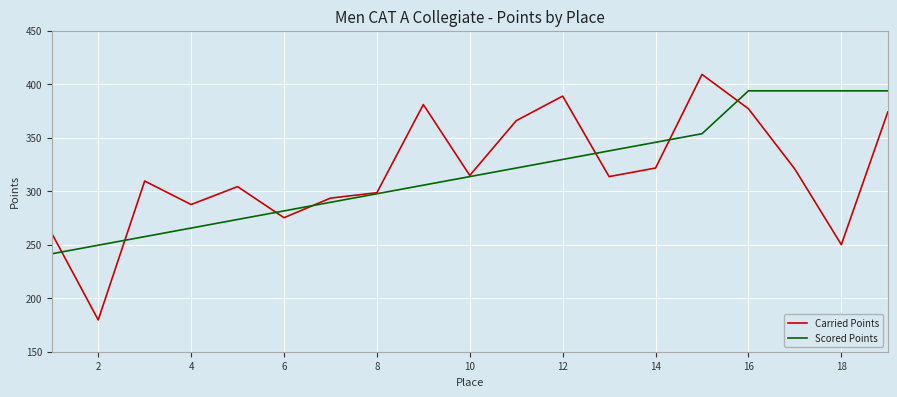

List the series in order of their peak value, lowest first.

Scored Points, Carried Points